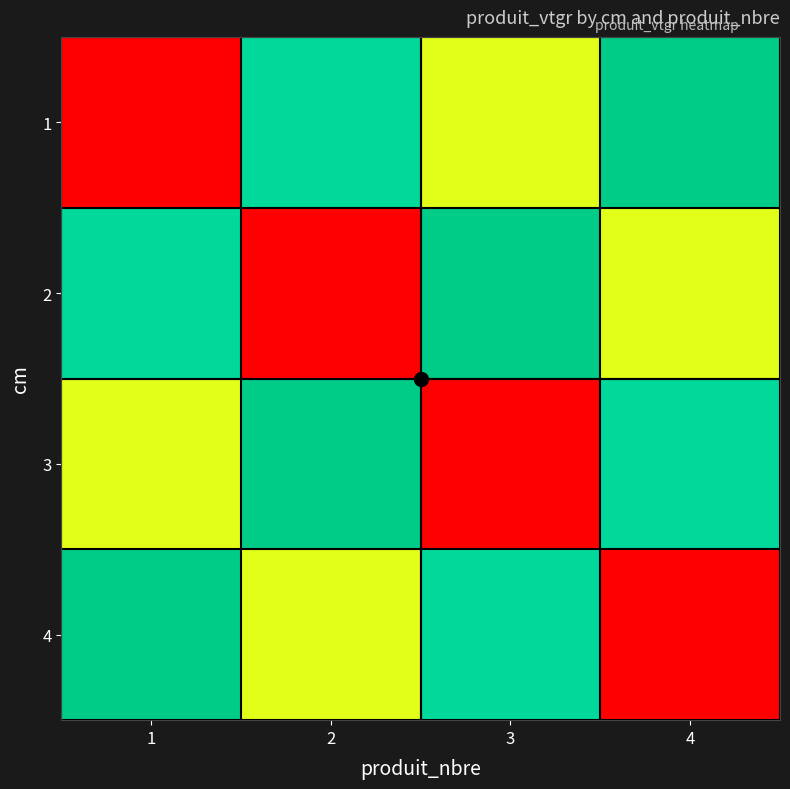

Which has a higher value, 1 or 2?

2